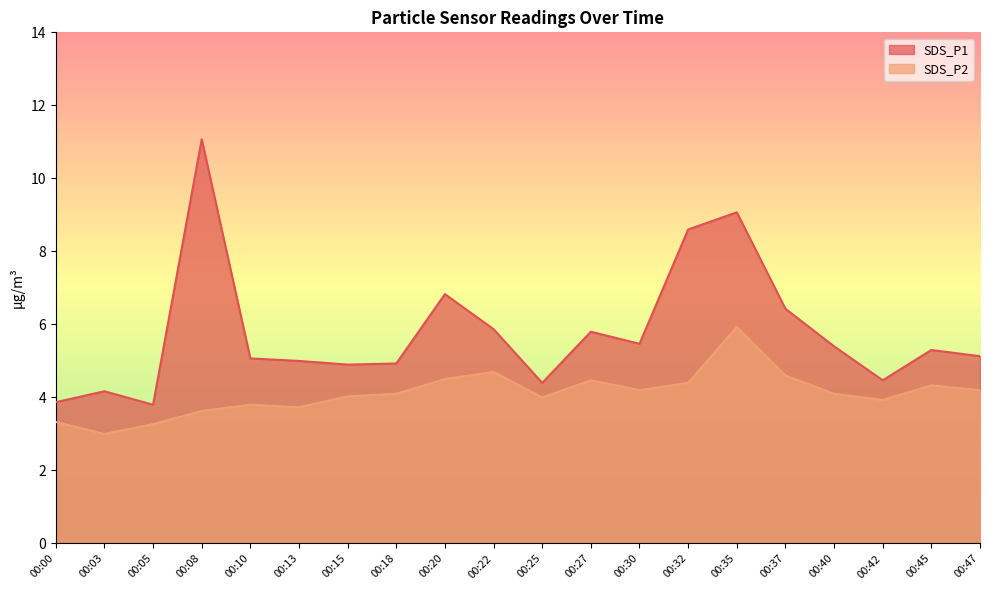

True or false: SDS_P1 has a value of 2.3 at 00:35.

False